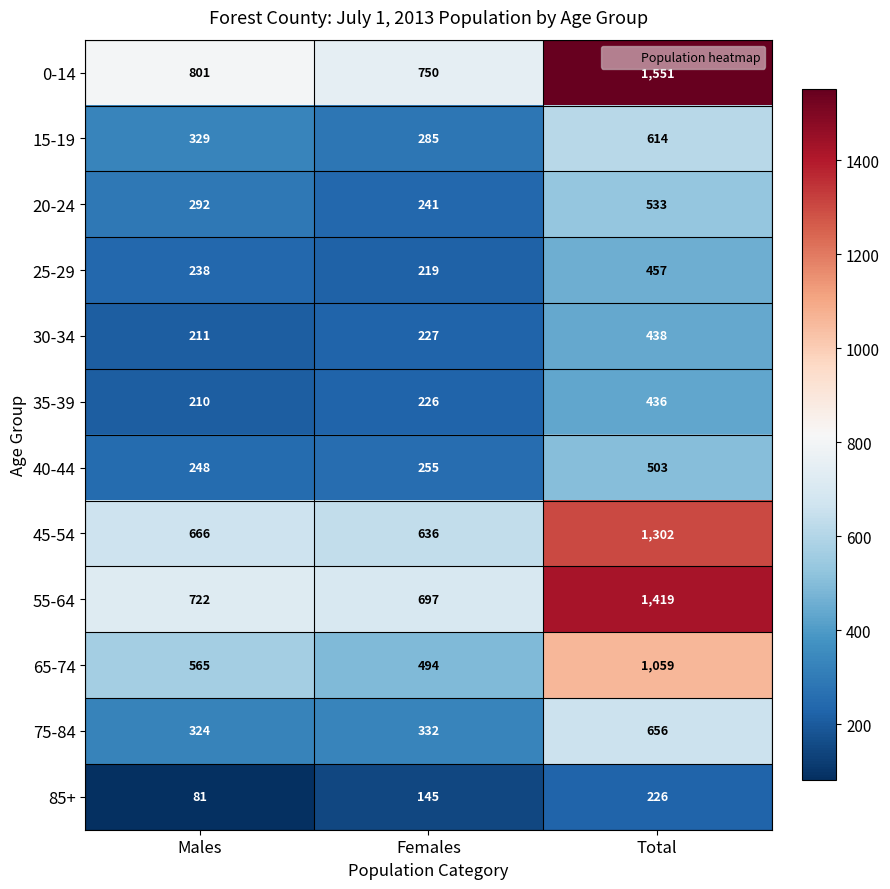

At Total, list the series in order from smallest to largest.

85+, 35-39, 30-34, 25-29, 40-44, 20-24, 15-19, 75-84, 65-74, 45-54, 55-64, 0-14